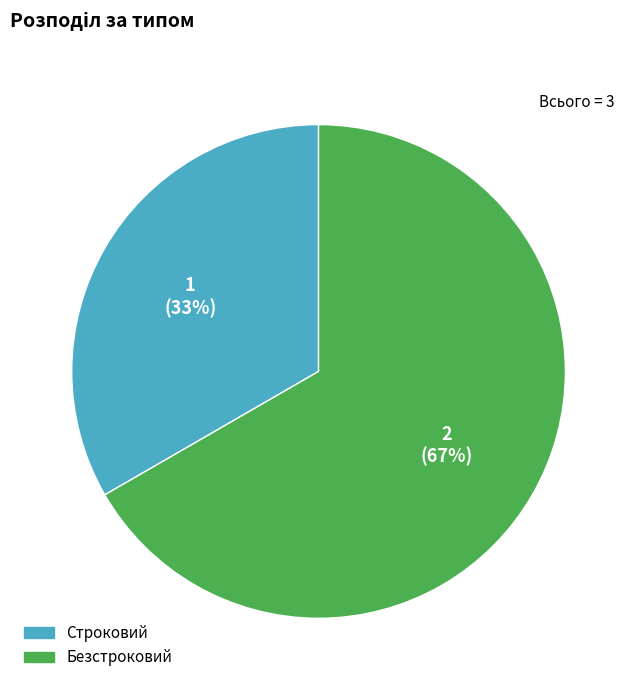

The Строковий slice represents 33% of the pie. True or false?

True